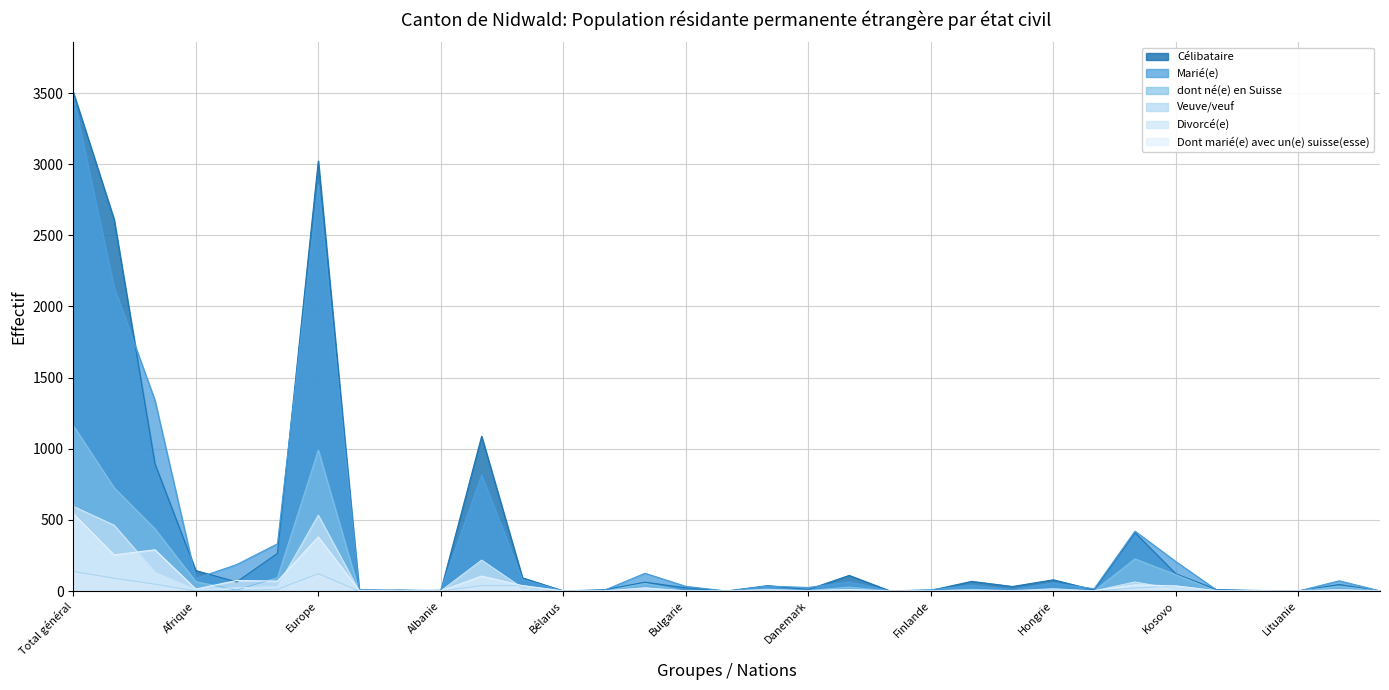

Where is the first local maximum for Célibataire?

Europe